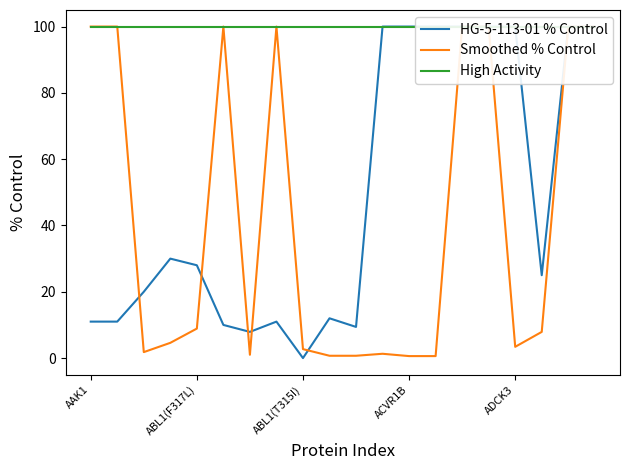

Count the number of categories in the chart.

20